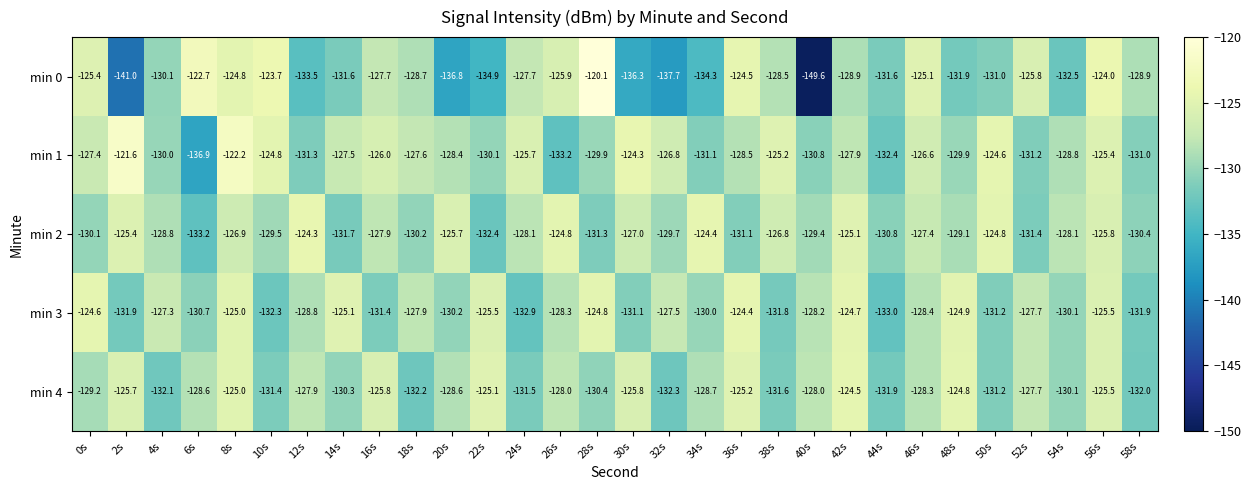

Rank the series at 48s from highest to lowest value.

min 4, min 3, min 2, min 1, min 0